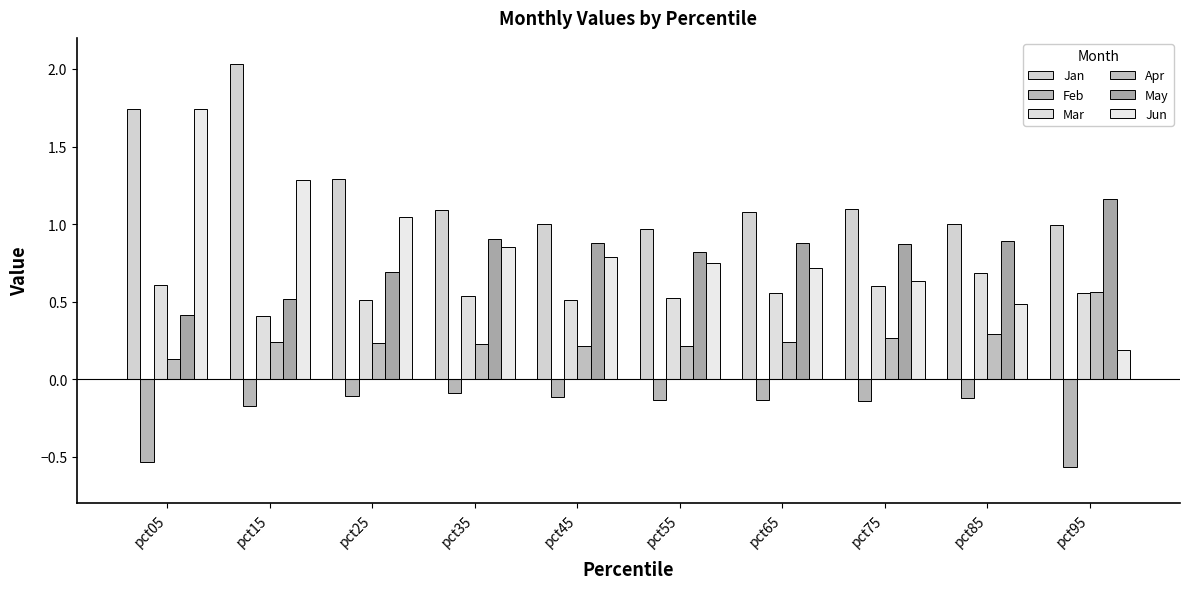

How many categories are shown in the chart?

10